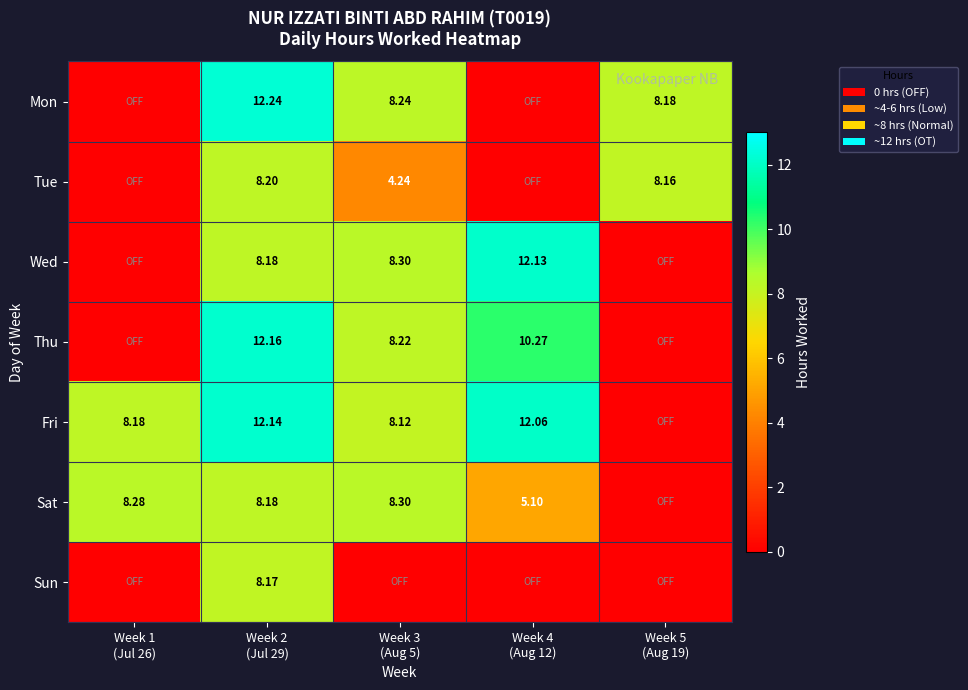

The value of Thu at Week 3 (Aug 5) is 4.3. True or false?

False